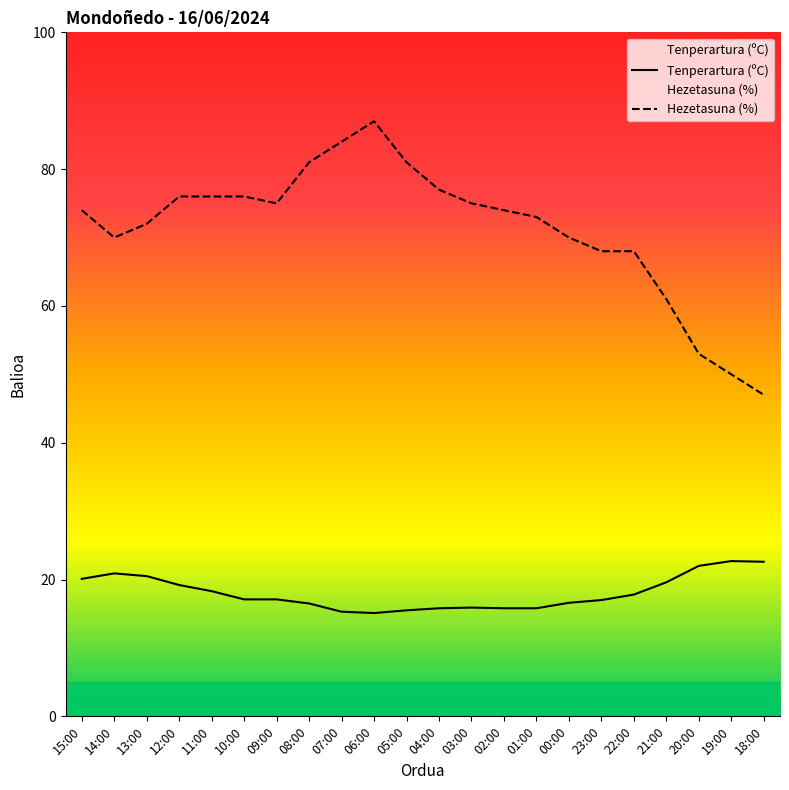

What are all the series names shown in the legend?

Tenperartura (ºC), Hezetasuna (%)